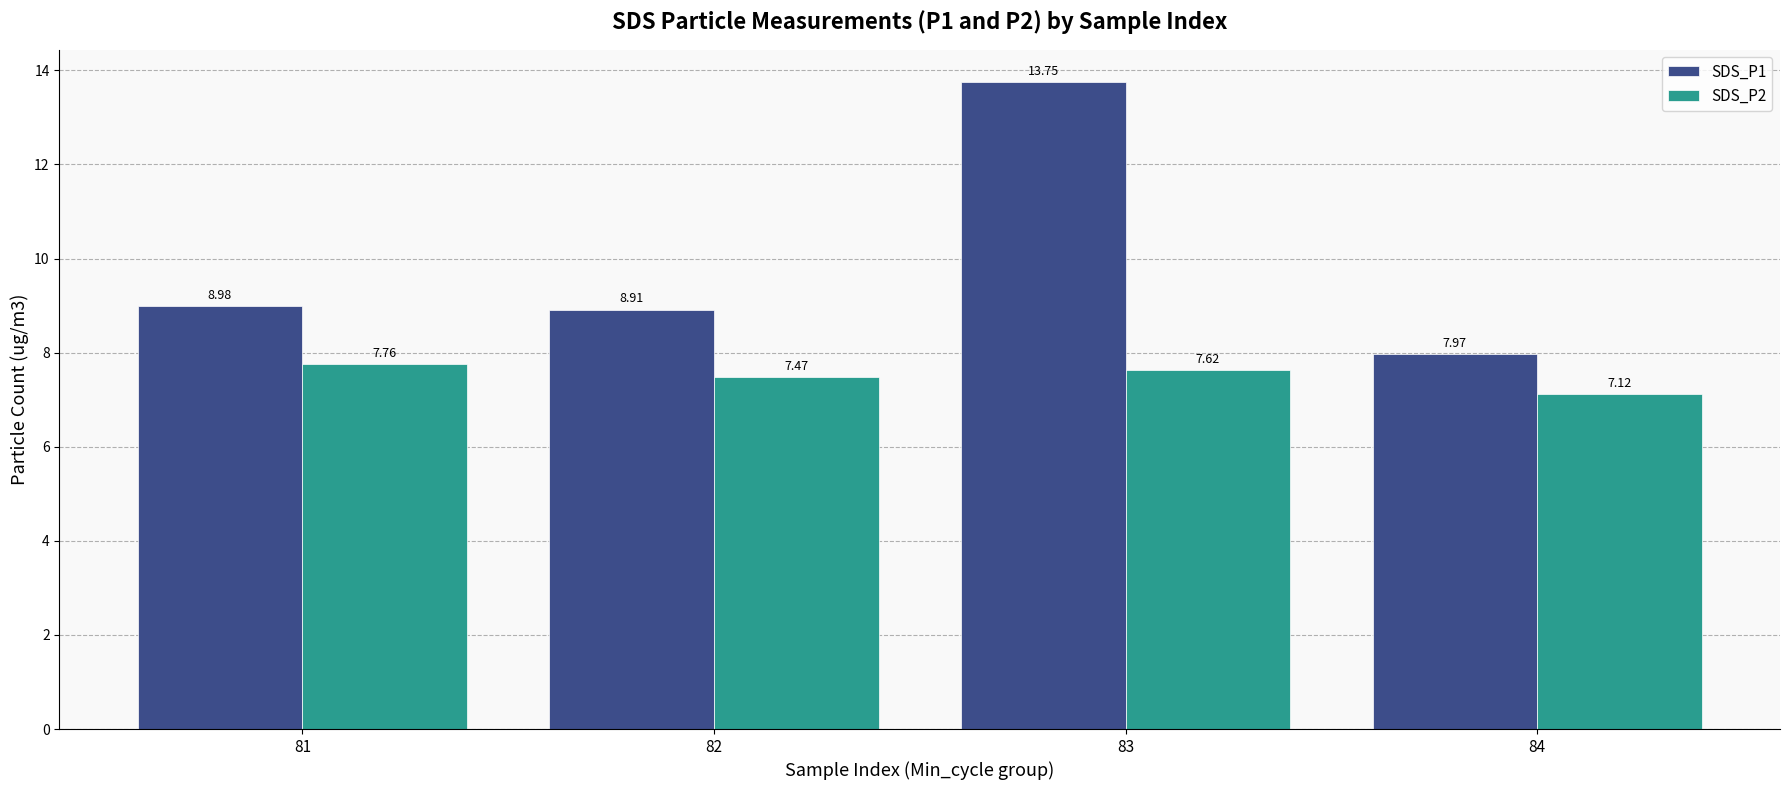

At which label does SDS_P2 reach its minimum?

84